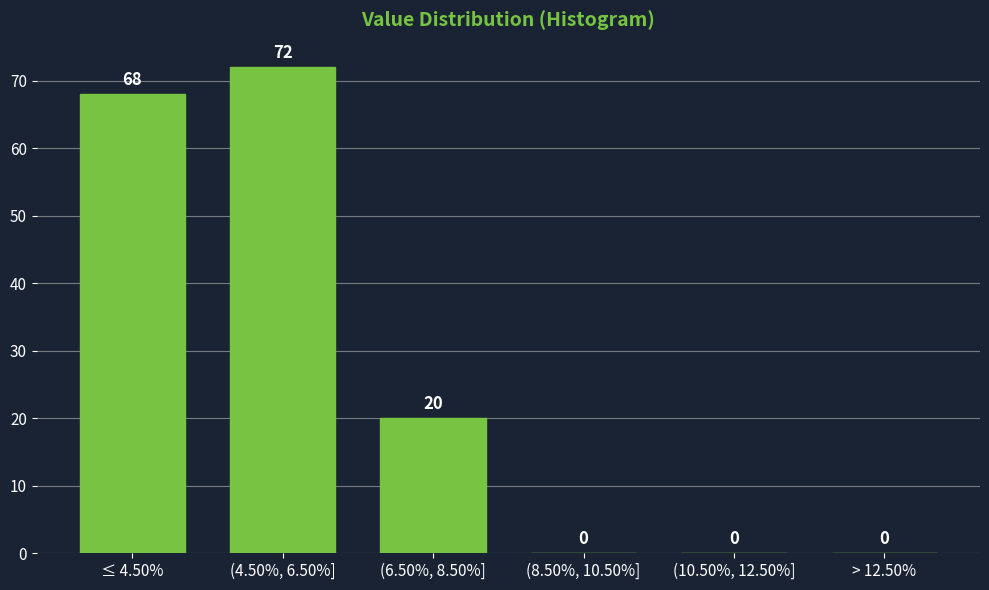

Reading right to left, transcribe all the data shown in this chart.

> 12.50%=0	(10.50%, 12.50%]=0	(8.50%, 10.50%]=0	(6.50%, 8.50%]=20	(4.50%, 6.50%]=72	≤ 4.50%=68